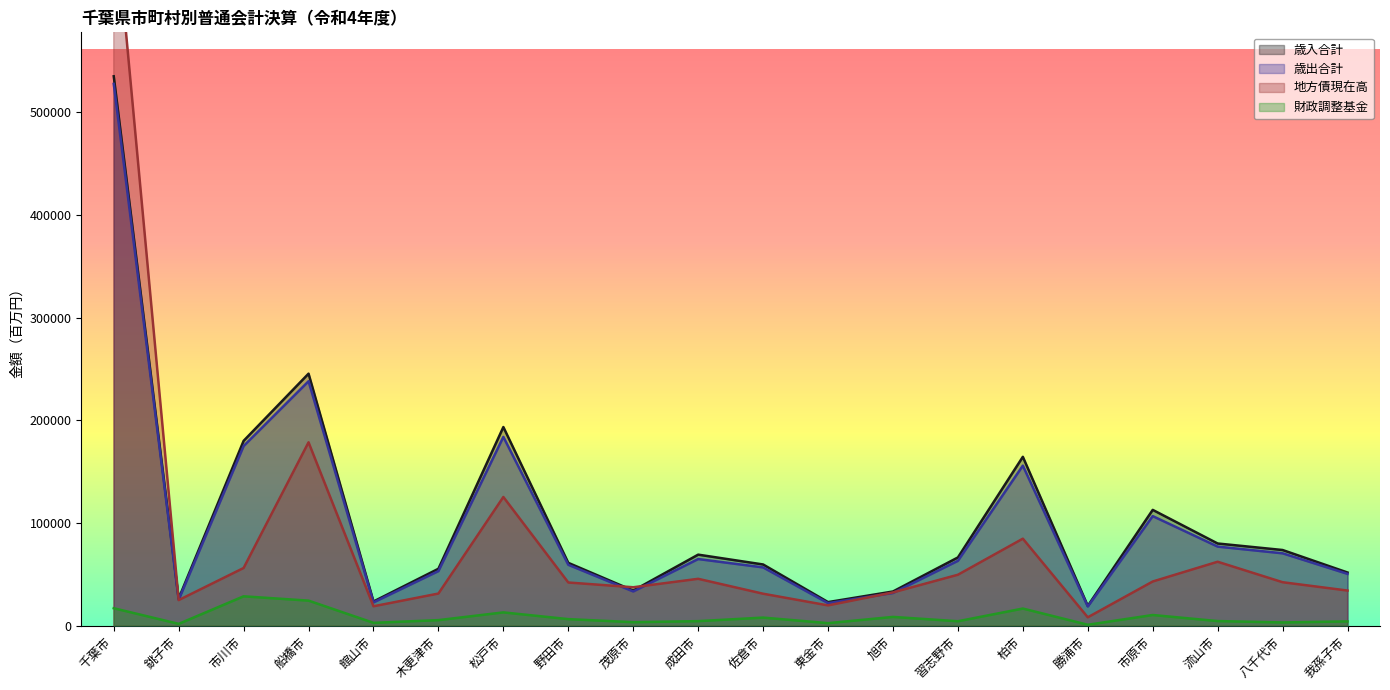

What is the minimum value shown in the chart?

944